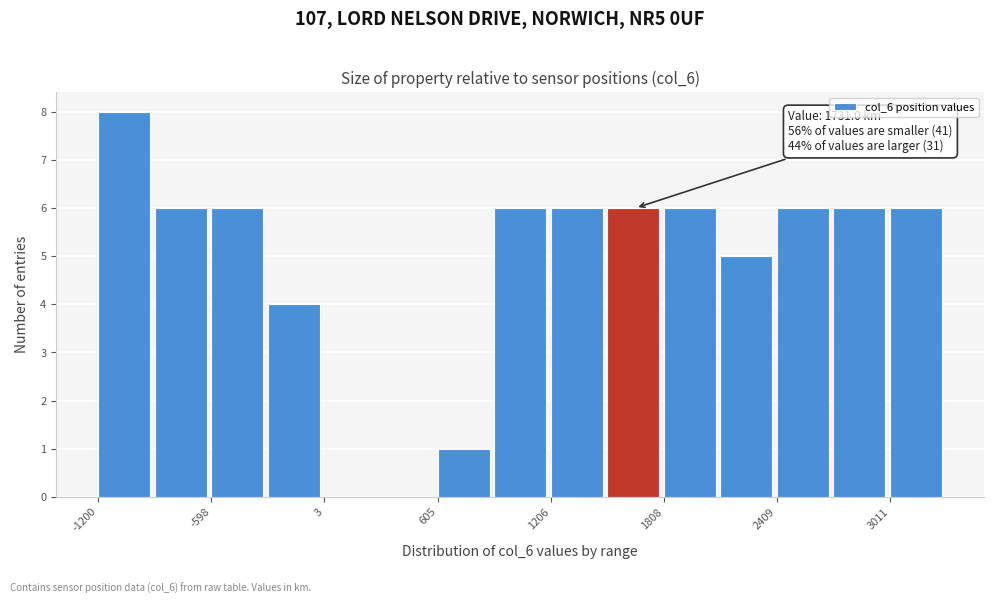

Read against the x-axis, roughly where is the centre of the tallest bar?

-1100